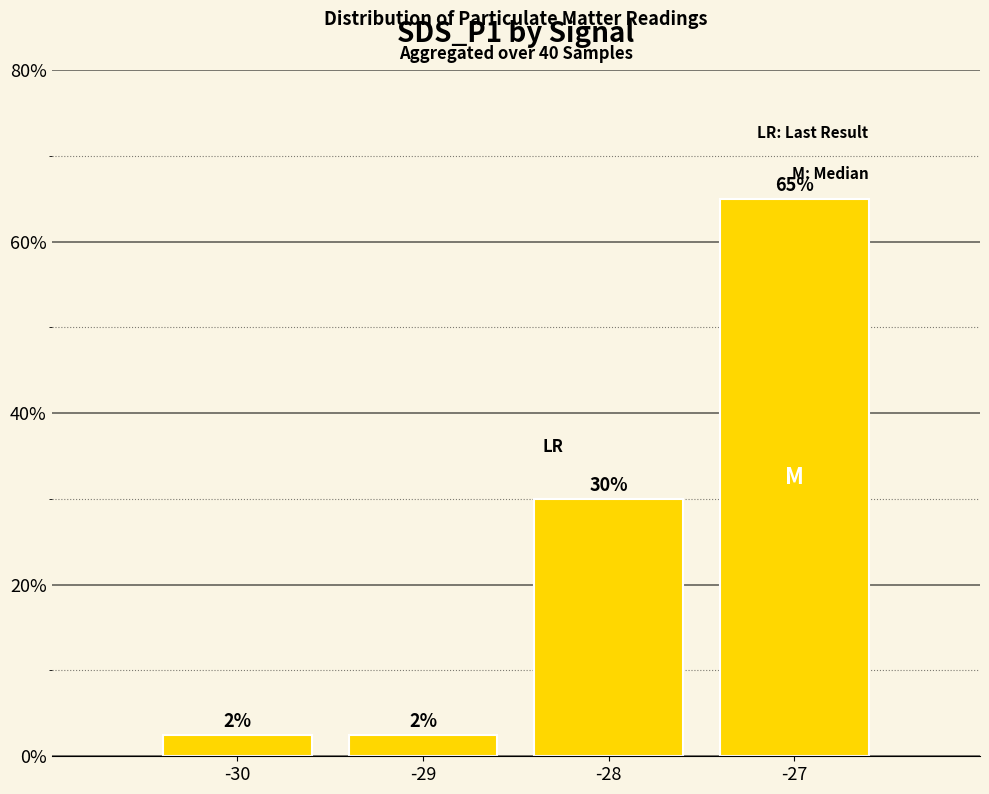

What is the change in value from -29 to -27?

+62.5